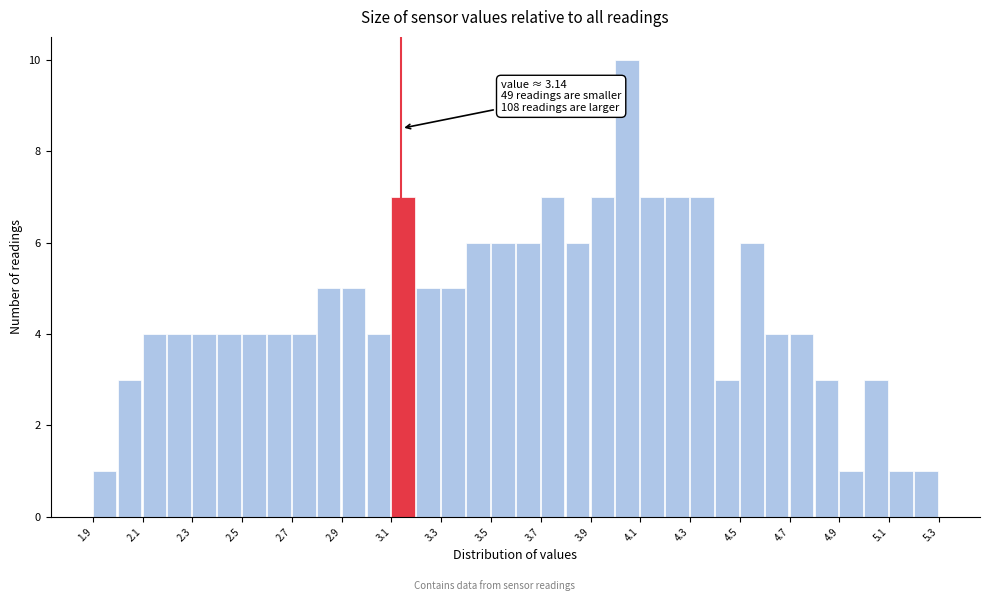

Over which range of the x-axis is the bar tallest?

4.0 to 4.1